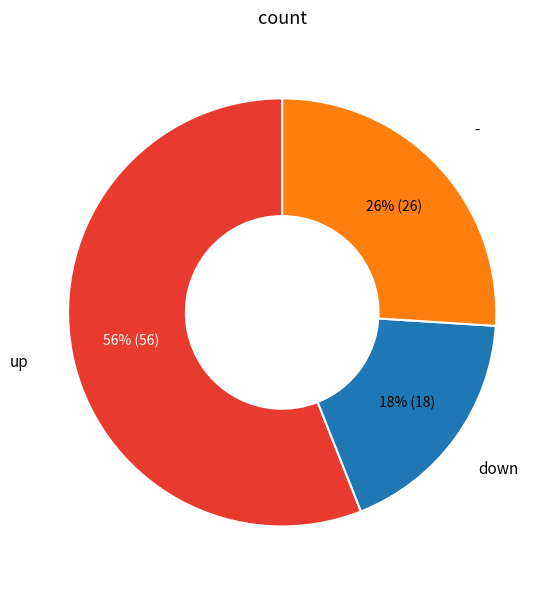

To the nearest percent, what is the difference between the largest and smallest slice percentages?

38%